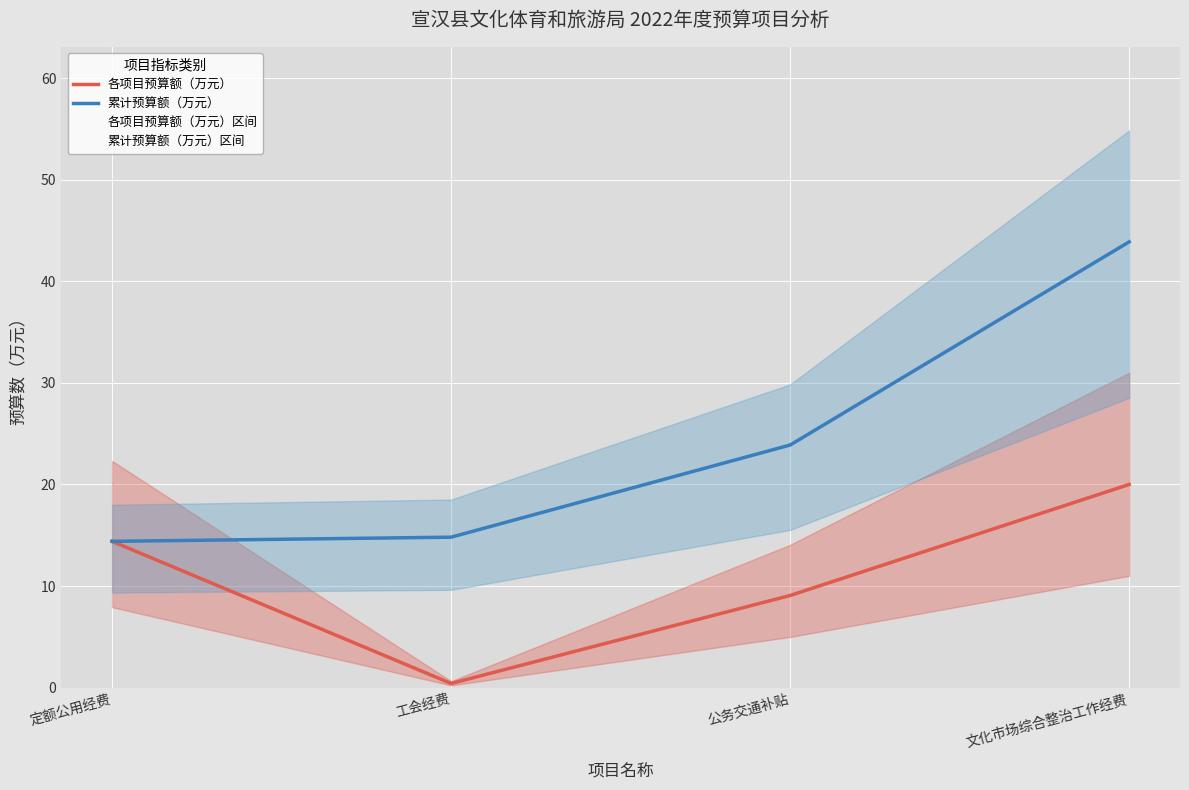

What is the difference between the 各项目预算额（万元） values at 定额公用经费 and 工会经费?

14.0